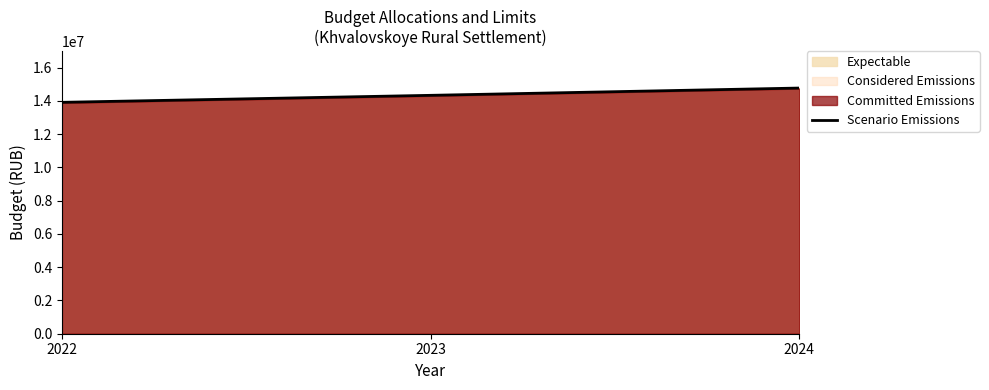

Count the values in the range 13907700 to 14765525.

3